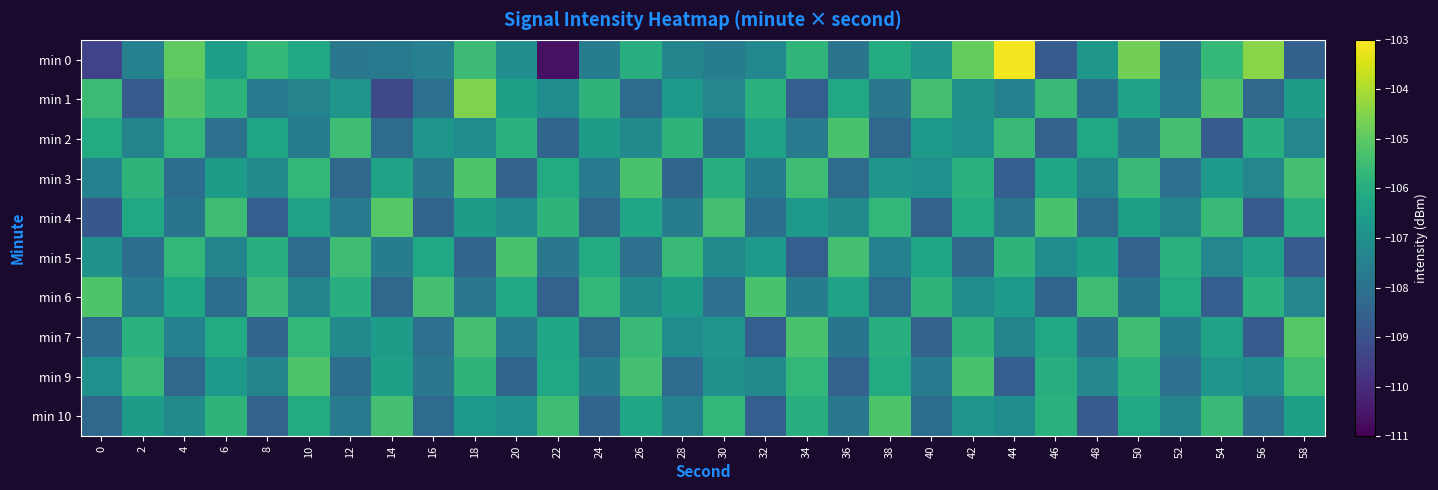

Which has a higher value, 42 or 12?

42